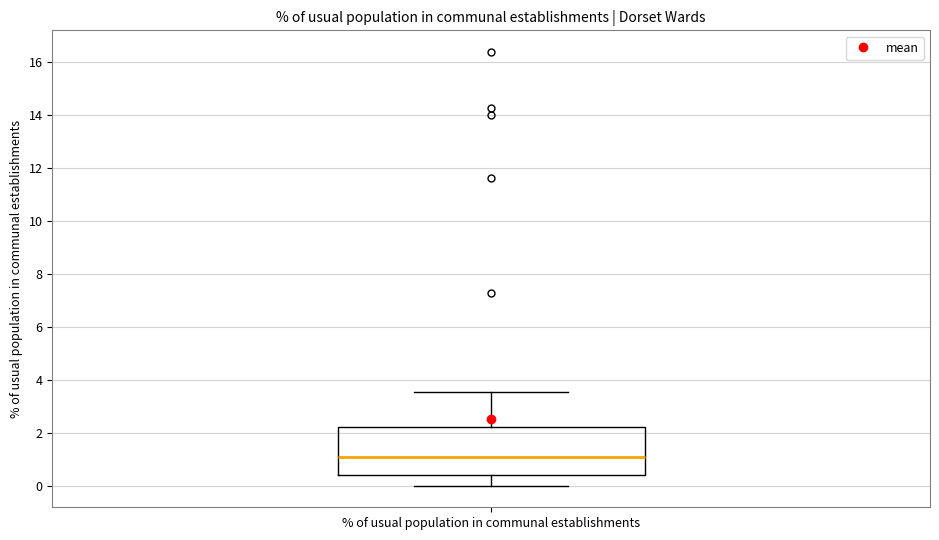

Read this box plot against the y-axis: the position of the median line, the range covered by the box, and the ends of both whiskers. The values are not printed on the chart, so give them approximately, as read against the axis.

median 1.0, box 0.4 to 2.2, whiskers 0.0 to 3.6